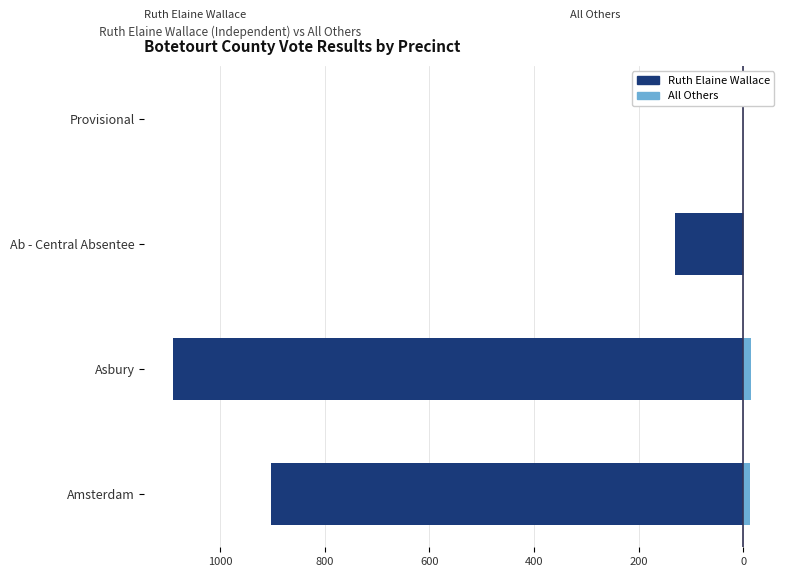

What are all the series names shown in the legend?

Ruth Elaine Wallace, All Others